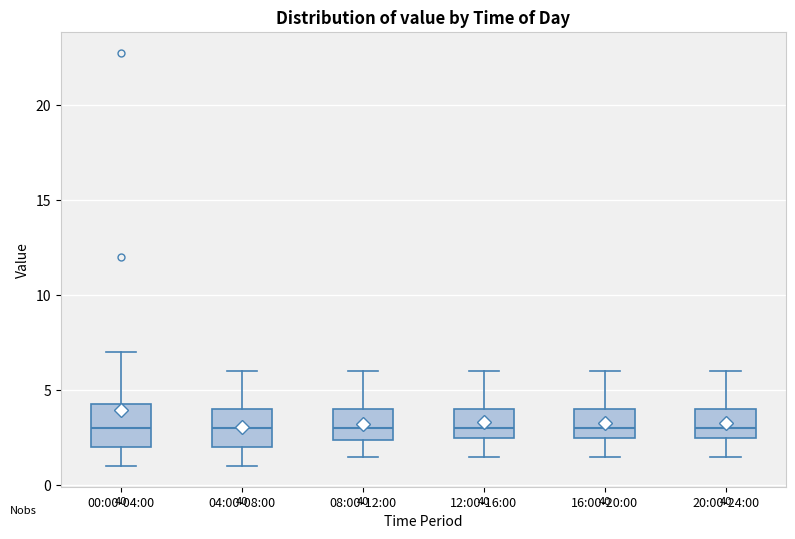

Reading left to right, transcribe this box plot: for each box, give where its median line is, the range the box spans, and where its two whiskers end, as read against the y-axis. The values are not printed on the chart, so give them approximately, as read against the axis.

00:00-04:00: median 3.0, box 2.0 to 4.5, whiskers 1.0 to 7.0
04:00-08:00: median 3.0, box 2.0 to 4.0, whiskers 1.0 to 6.0
08:00-12:00: median 3.0, box 2.5 to 4.0, whiskers 1.5 to 6.0
12:00-16:00: median 3.0, box 2.5 to 4.0, whiskers 1.5 to 6.0
16:00-20:00: median 3.0, box 2.5 to 4.0, whiskers 1.5 to 6.0
20:00-24:00: median 3.0, box 2.5 to 4.0, whiskers 1.5 to 6.0